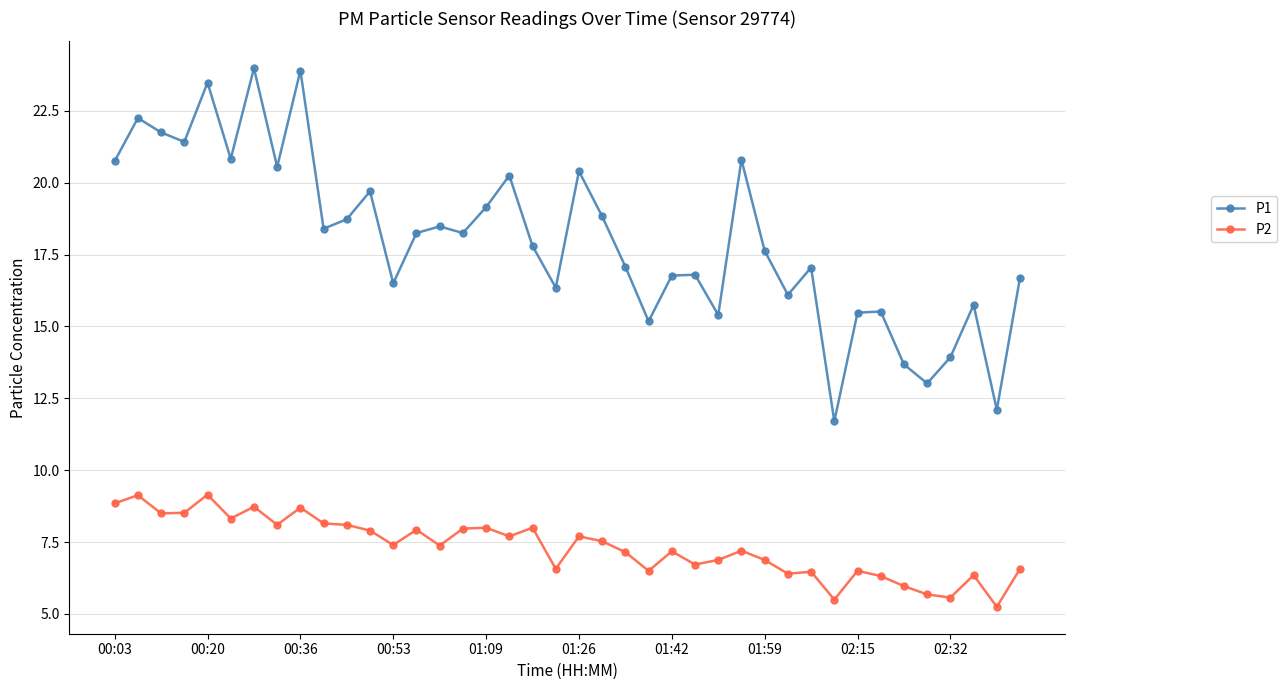

True or false: P2 and P1 intersect in this chart.

False